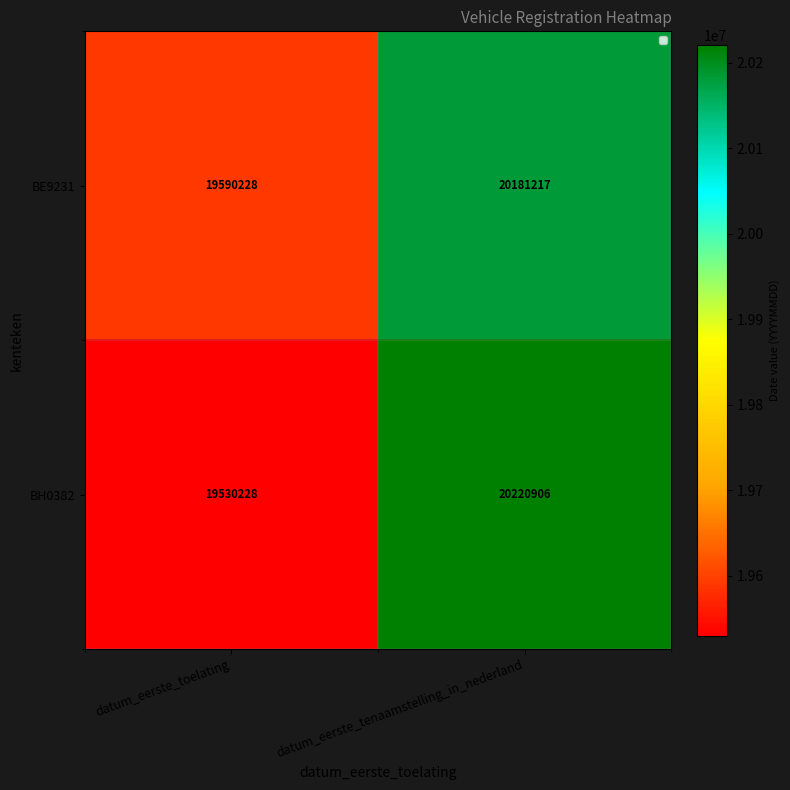

Is it true that BH0382 equals 31124410 at datum_eerste_tenaamstelling_in_nederland?

False